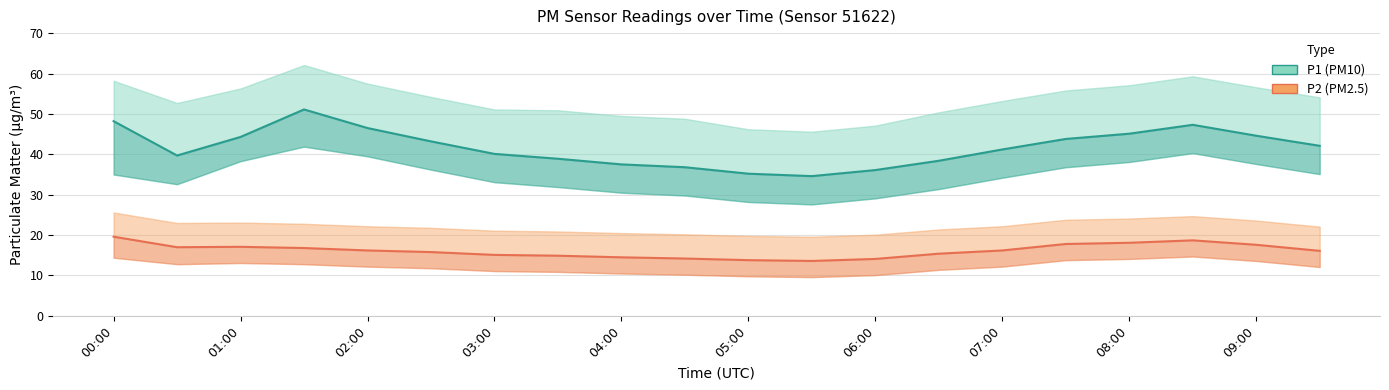

Reading left to right, extract all data points from this chart.

P1 (PM10): 48.2	39.7	44.3	51.1	46.5	43.2	40.1	38.9	37.5	36.8	35.2	34.6	36.1	38.4	41.2	43.8	45.1	47.3	44.6	42.1
P2 (PM2.5): 19.6	17.0	17.1	16.8	16.2	15.8	15.1	14.9	14.5	14.2	13.8	13.6	14.1	15.4	16.2	17.8	18.1	18.7	17.6	16.1